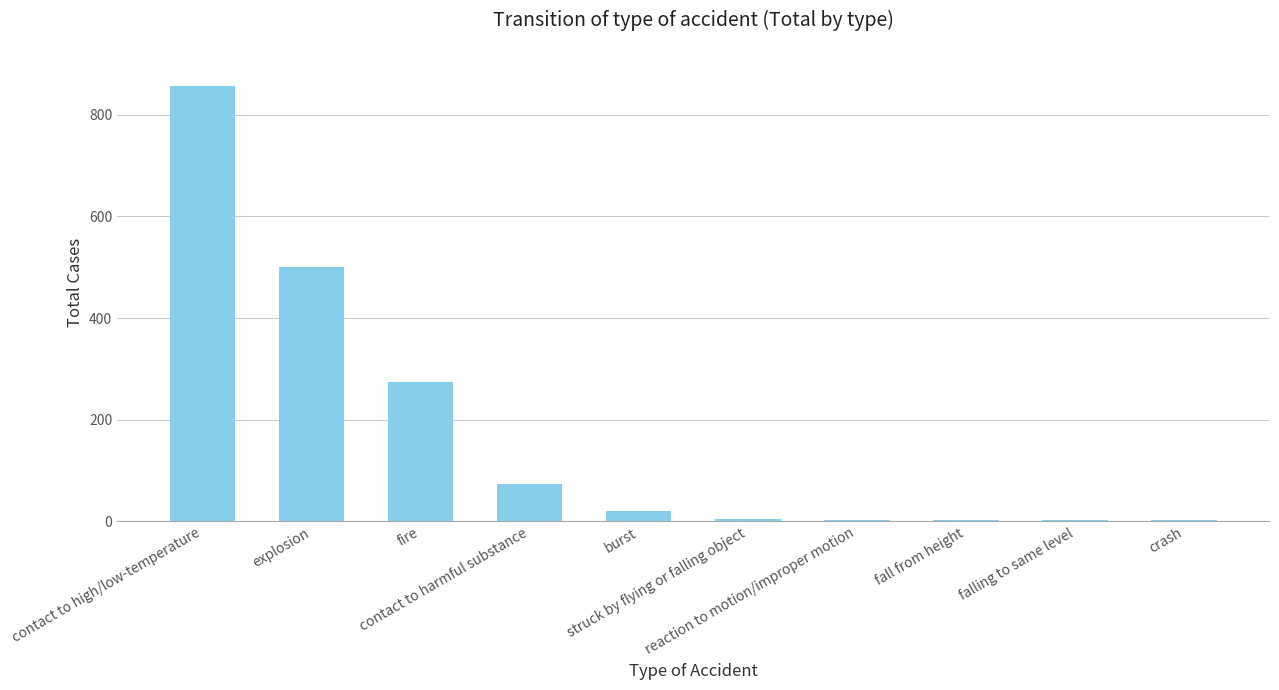

What is the maximum value shown in the chart?

856